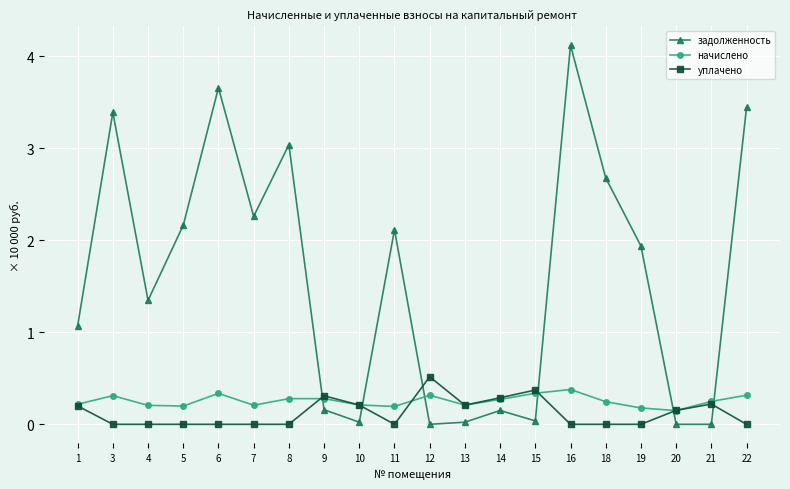

List the series in order of their peak value, highest first.

задолженность, уплачено, начислено